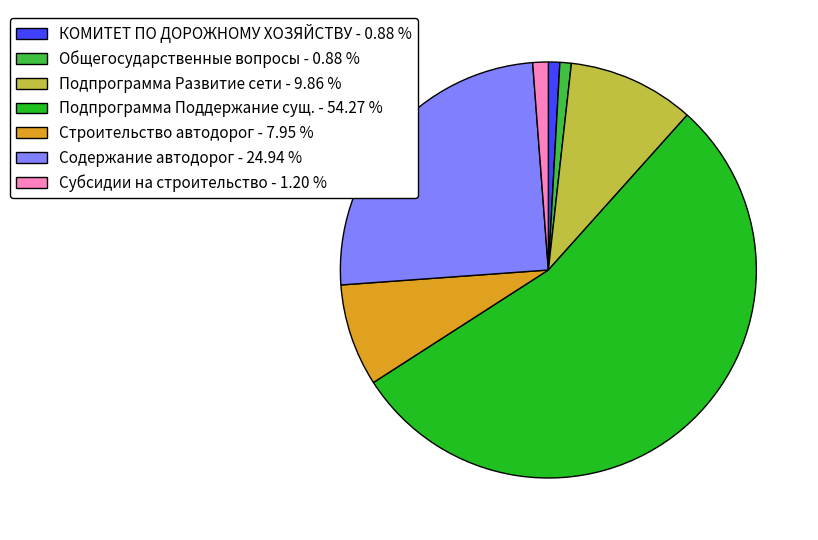

Does Субсидии на строительство - 1.20 % represent more than half of the total?

No